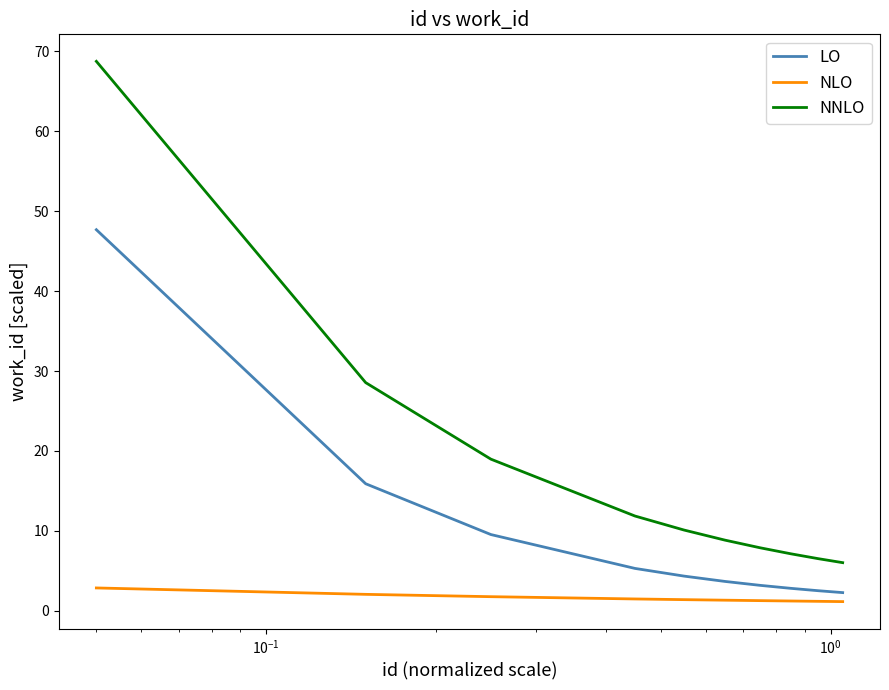

Which series has the largest range (max minus min)?

NNLO